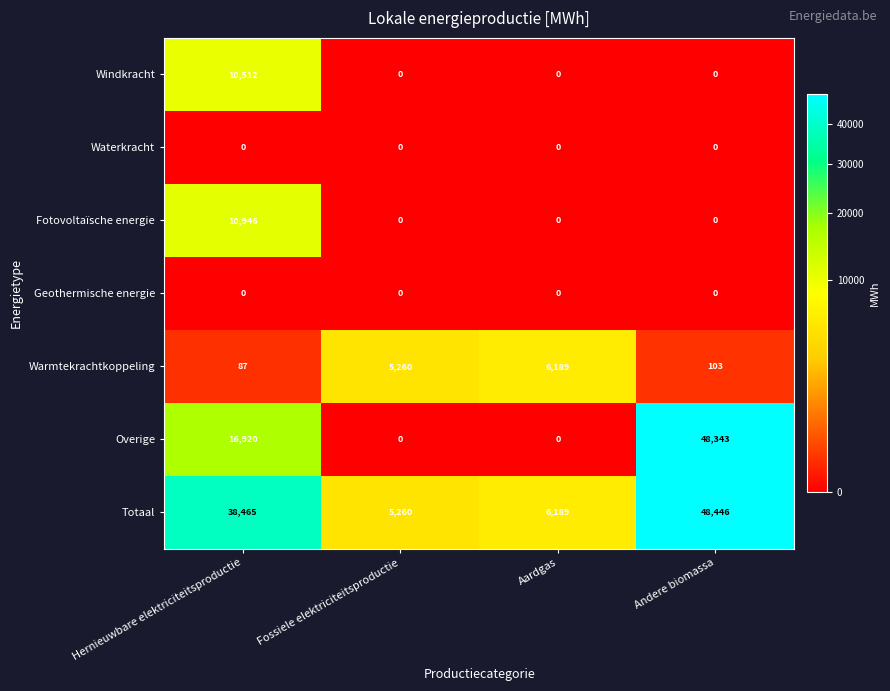

What is the difference between the Warmtekrachtkoppeling values at Andere biomassa and Fossiele elektriciteitsproductie?

5157